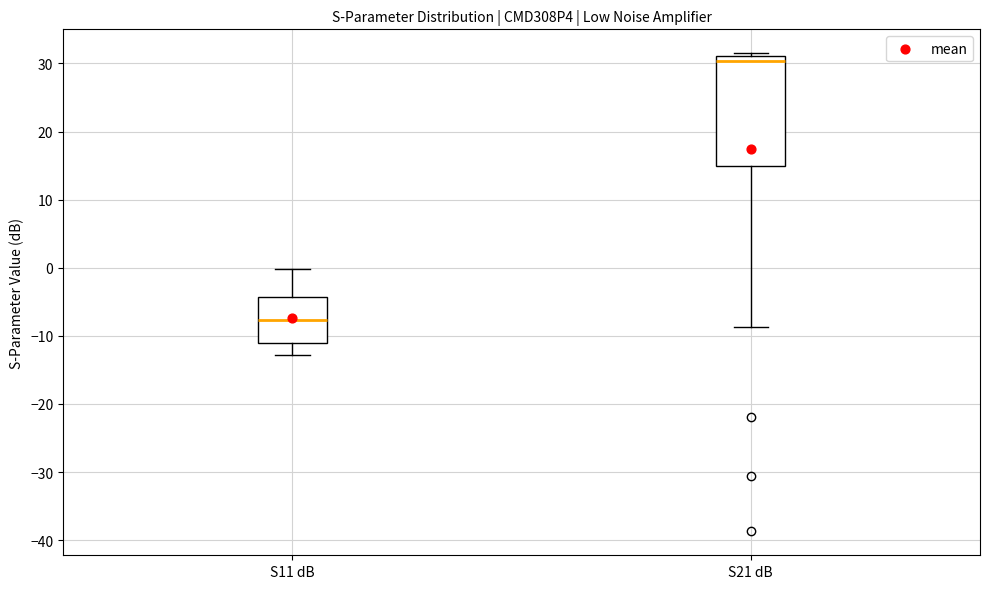

Where is the upper edge of the box for S21 dB on the y-axis? The values are not printed on the chart, so give them approximately, as read against the axis.

31